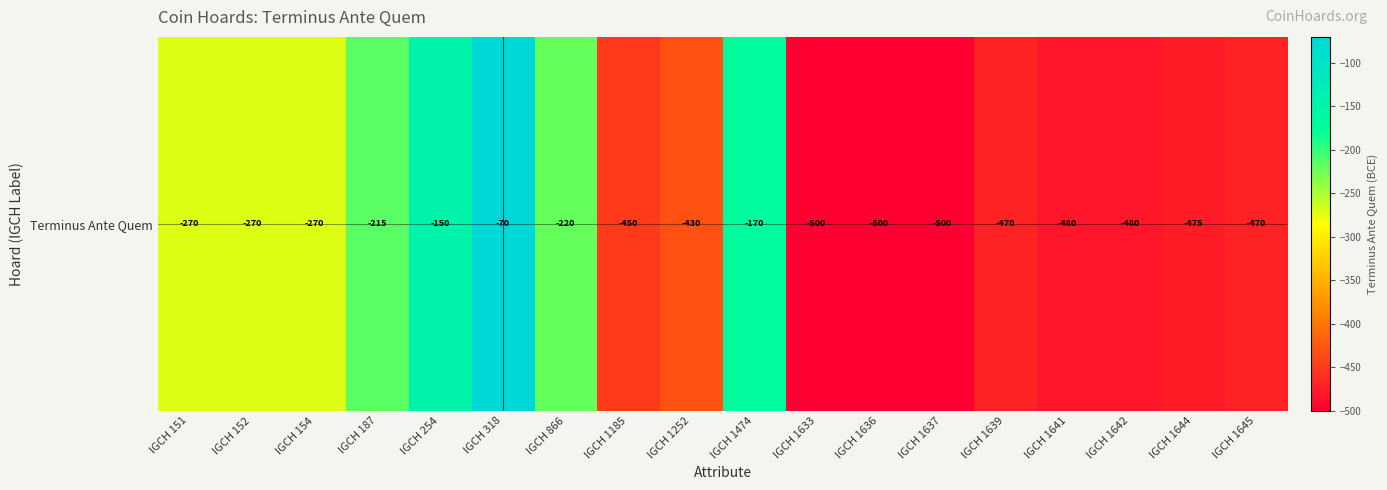

What is the sum of the values at IGCH 1252 and IGCH 151?

-700